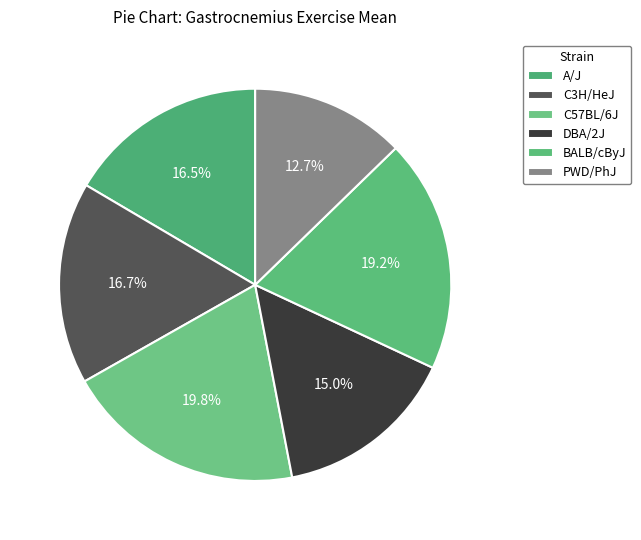

Which category has the biggest portion of the pie?

C57BL/6J